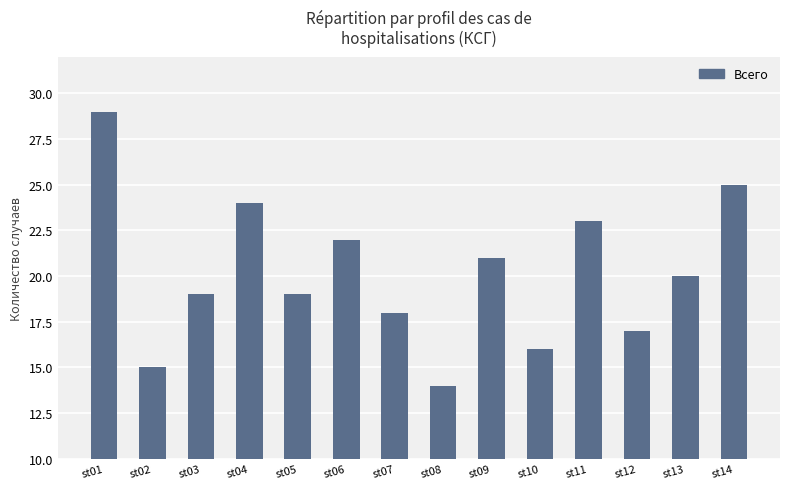

What is the ratio of the value at st10 to the value at st13?

0.8